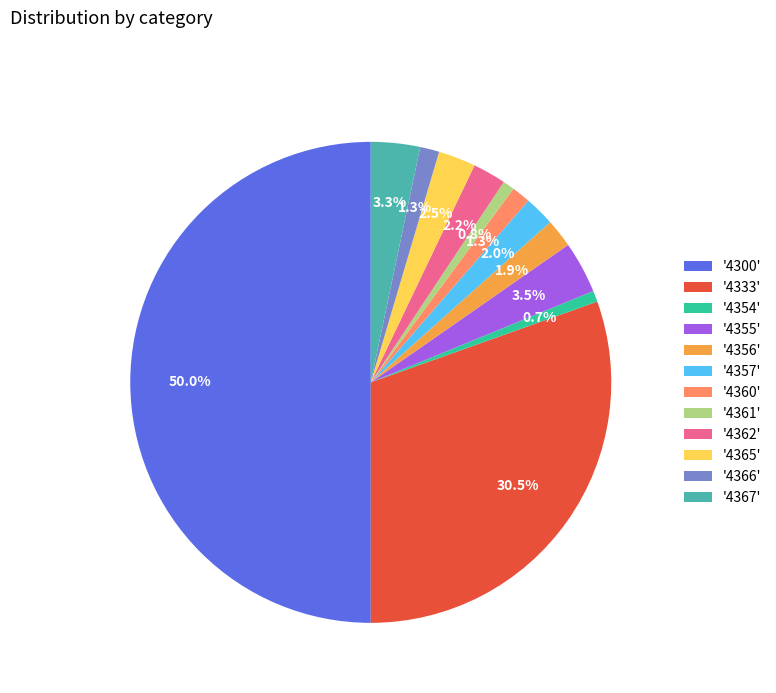

Which slice is the largest?

'4300'